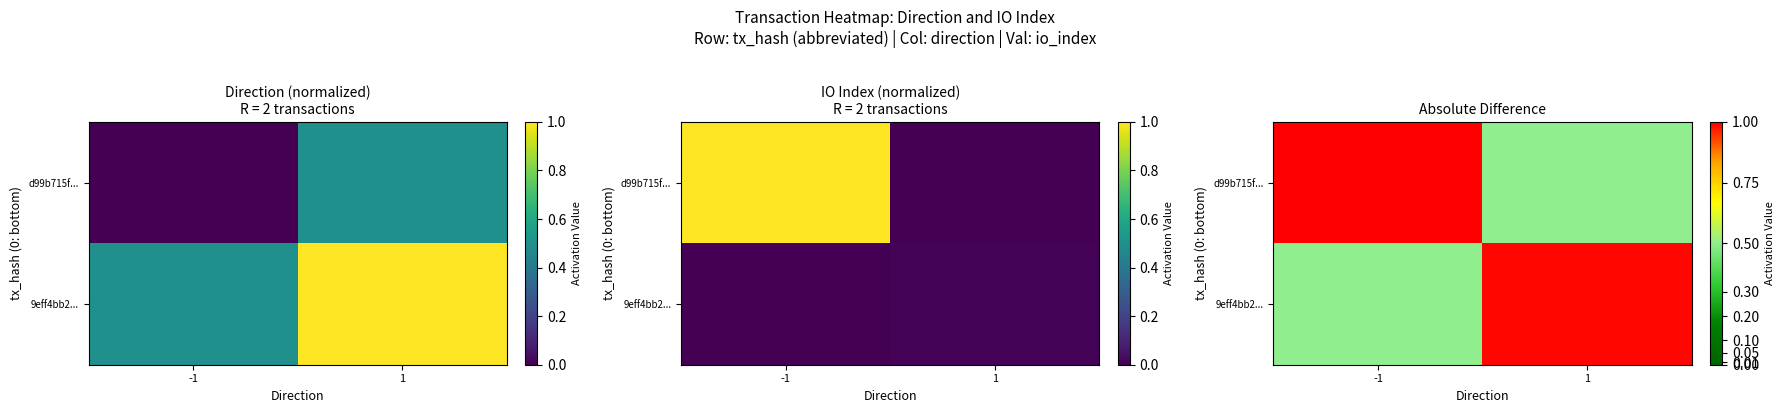

How many series are shown in this chart?

2